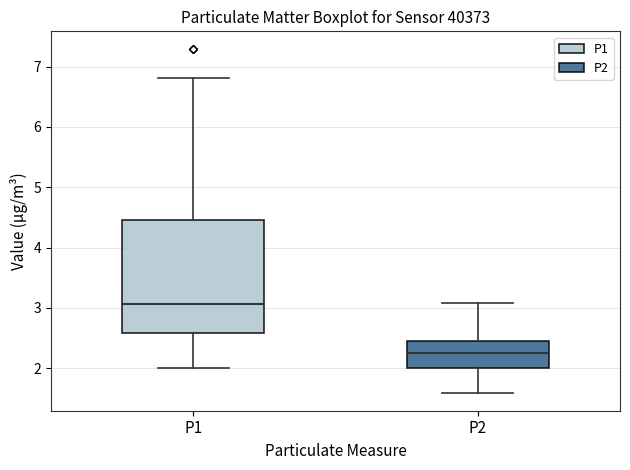

Where is the lower edge of the box for P1 on the y-axis? The values are not printed on the chart, so give them approximately, as read against the axis.

2.6